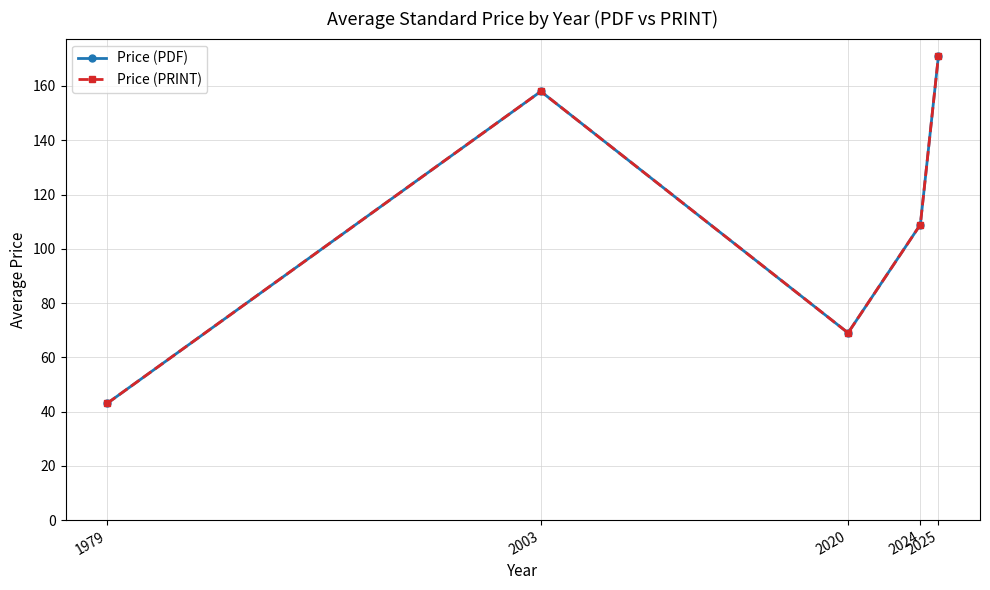

Between 2024 and 2003, which is larger?

2003